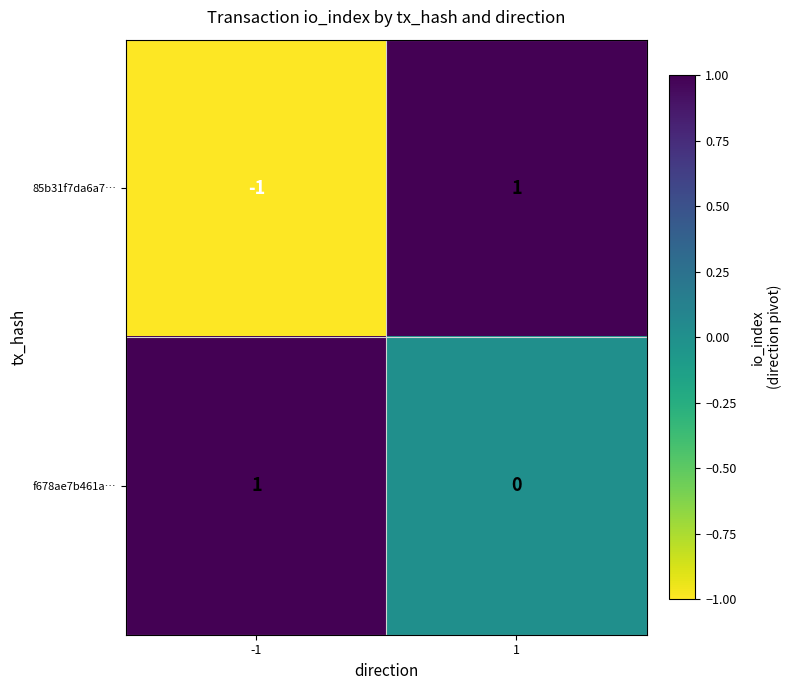

Reading left to right, extract all data points from this chart.

85b31f7da6a7…: -1	1
f678ae7b461a…: 1	0